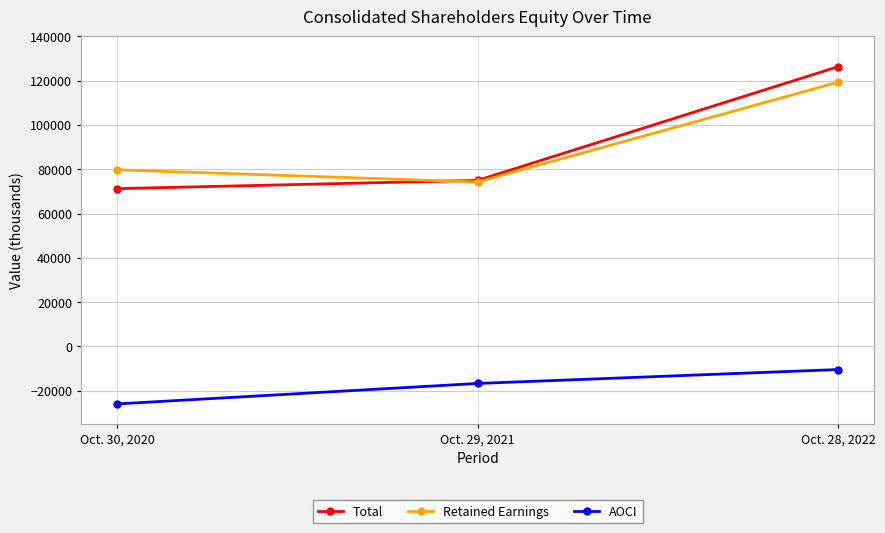

What are all the series names shown in the legend?

Total, Retained Earnings, AOCI